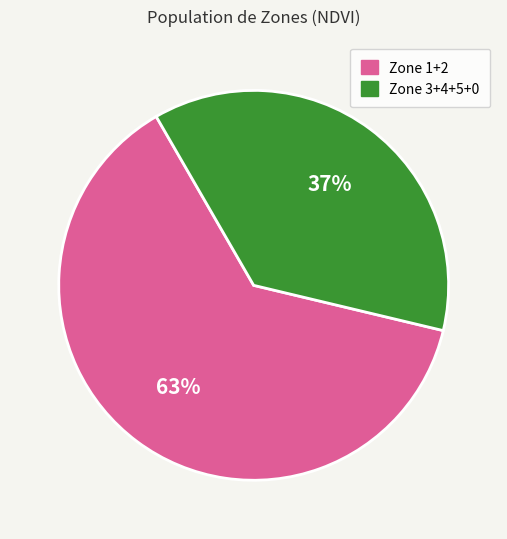

Rank the categories by value from lowest to highest.

Zone 3+4+5+0, Zone 1+2